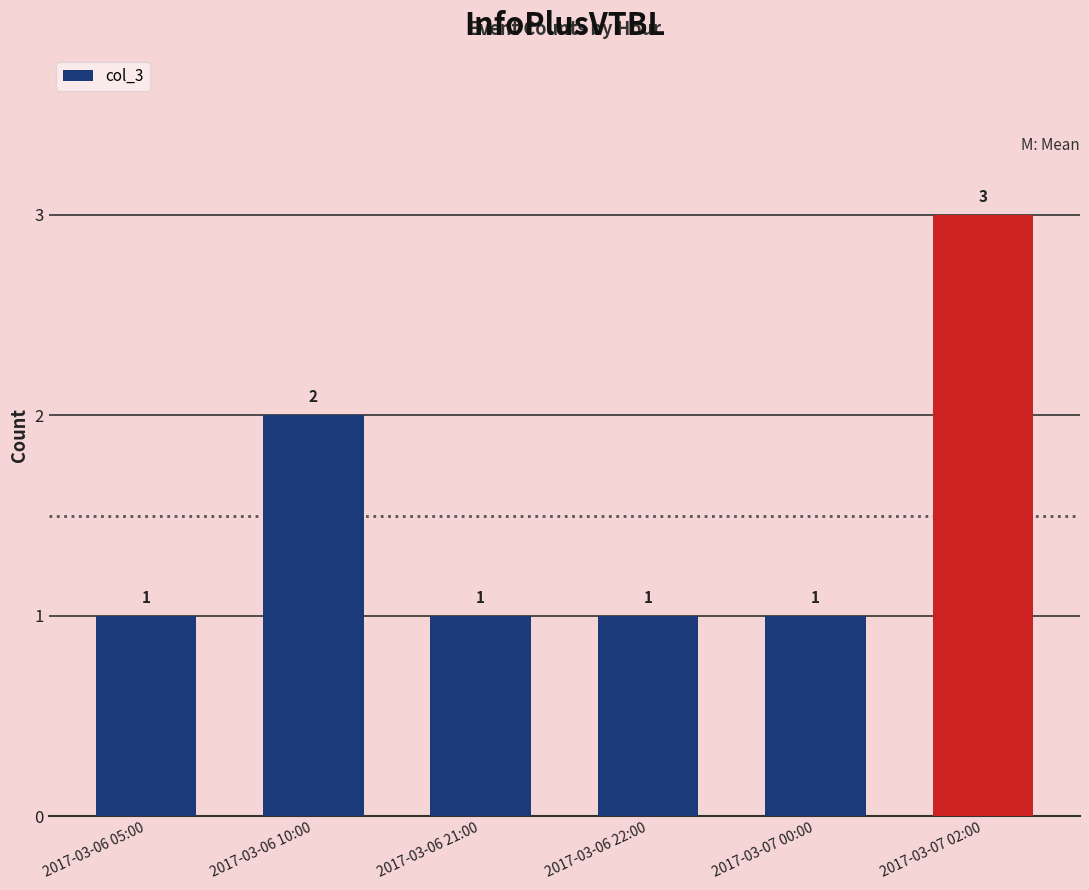

Count the number of values greater than 1.

2